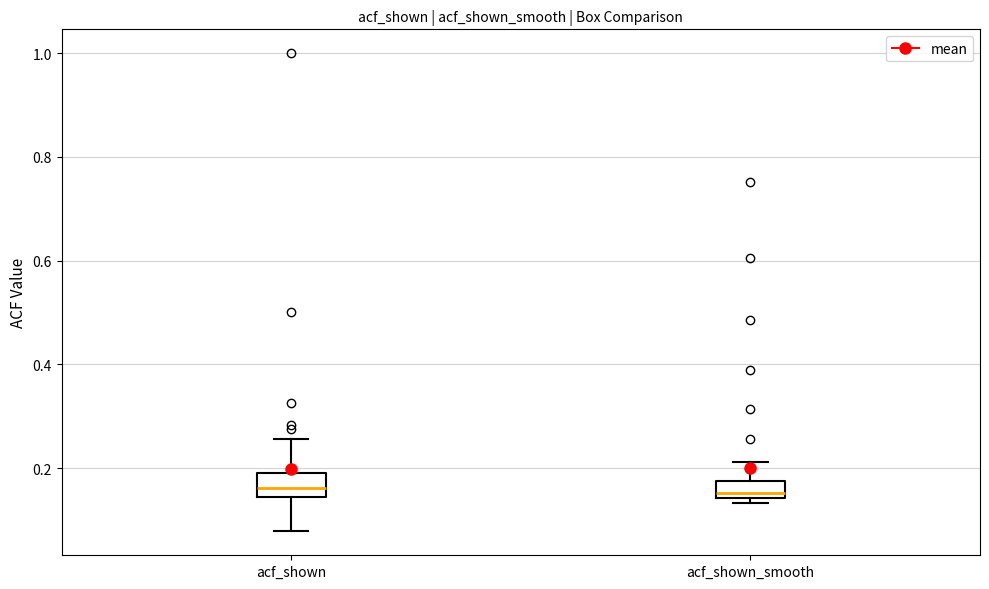

Reading left to right, transcribe this box plot: for each box, give where its median line is, the range the box spans, and where its two whiskers end, as read against the y-axis. The values are not printed on the chart, so give them approximately, as read against the axis.

acf_shown: median 0.16, box 0.14 to 0.20, whiskers 0.08 to 0.26
acf_shown_smooth: median 0.16, box 0.14 to 0.18, whiskers 0.14 (just below the box's lower edge) to 0.22